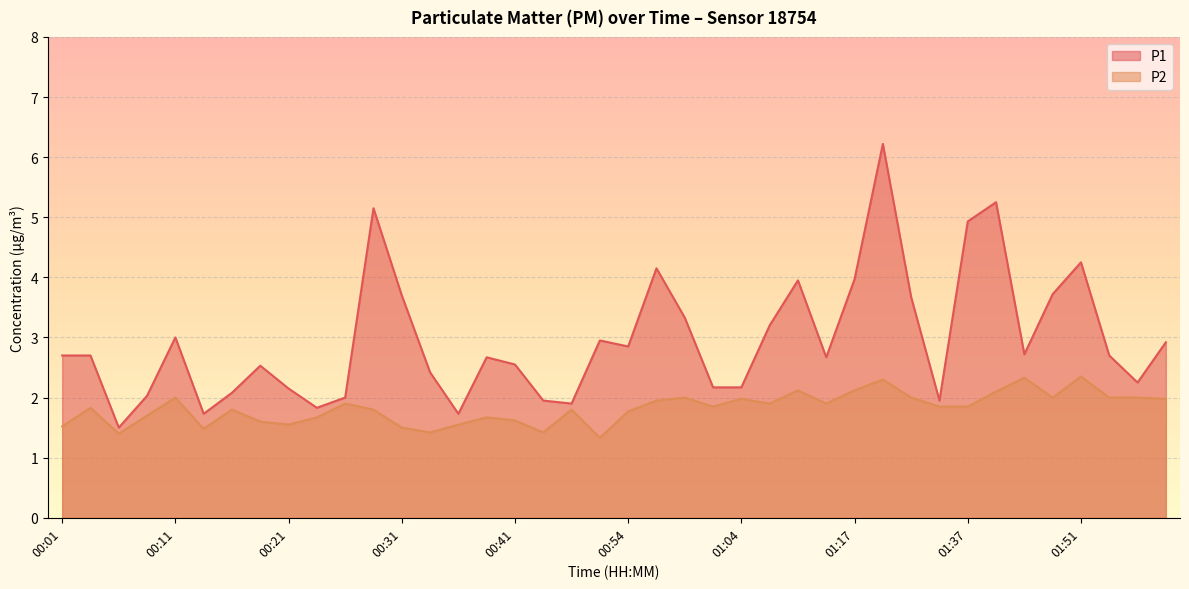

At which category is the sum across all series the highest?

01:19